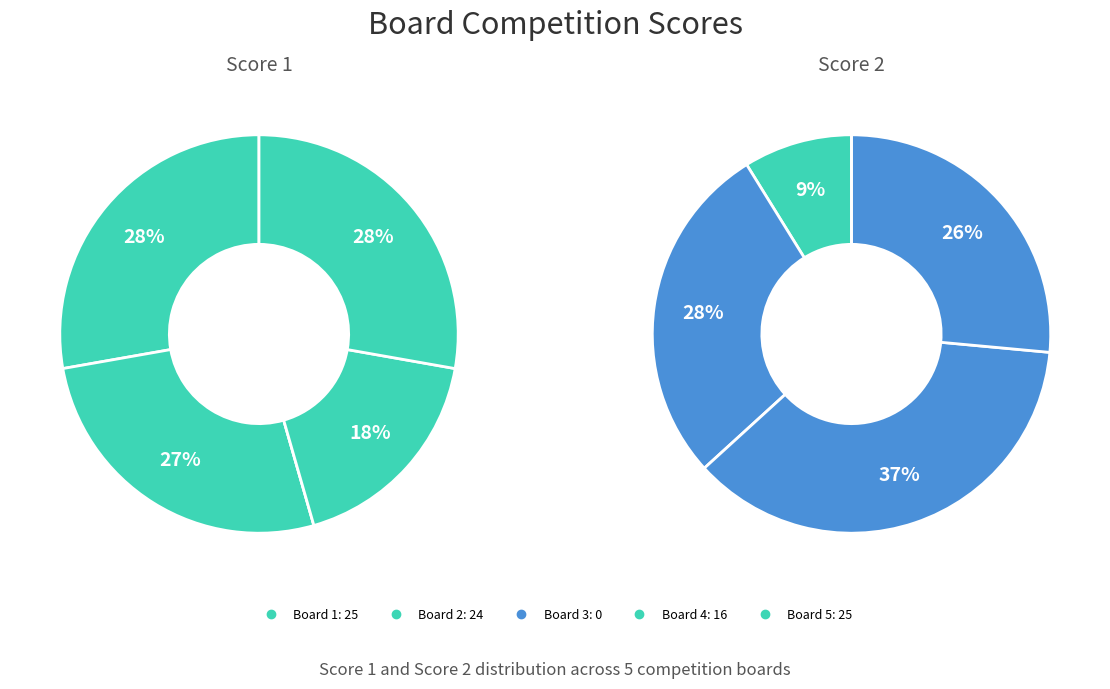

Which series has the largest range (max minus min)?

Score 1